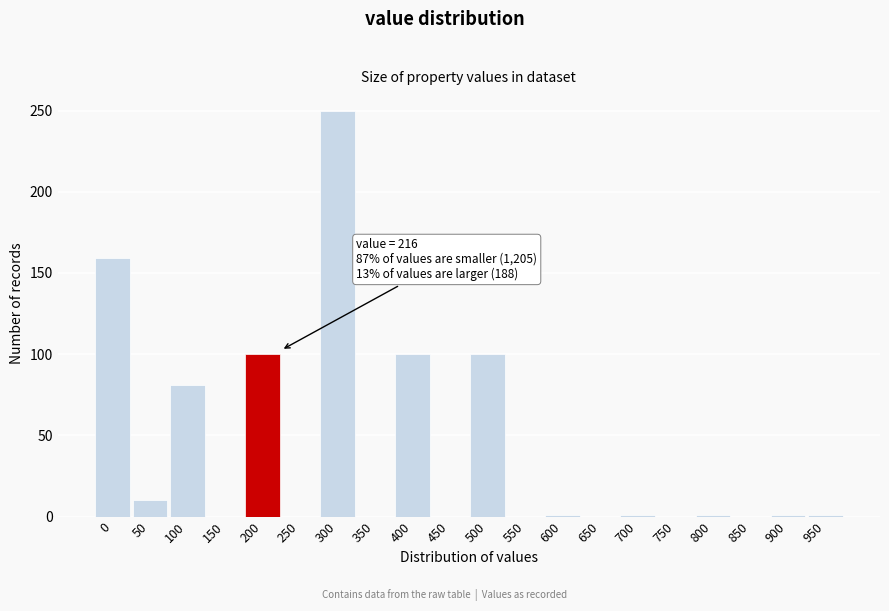

What is the ratio of the value at 300 to the value at 200?

2.5